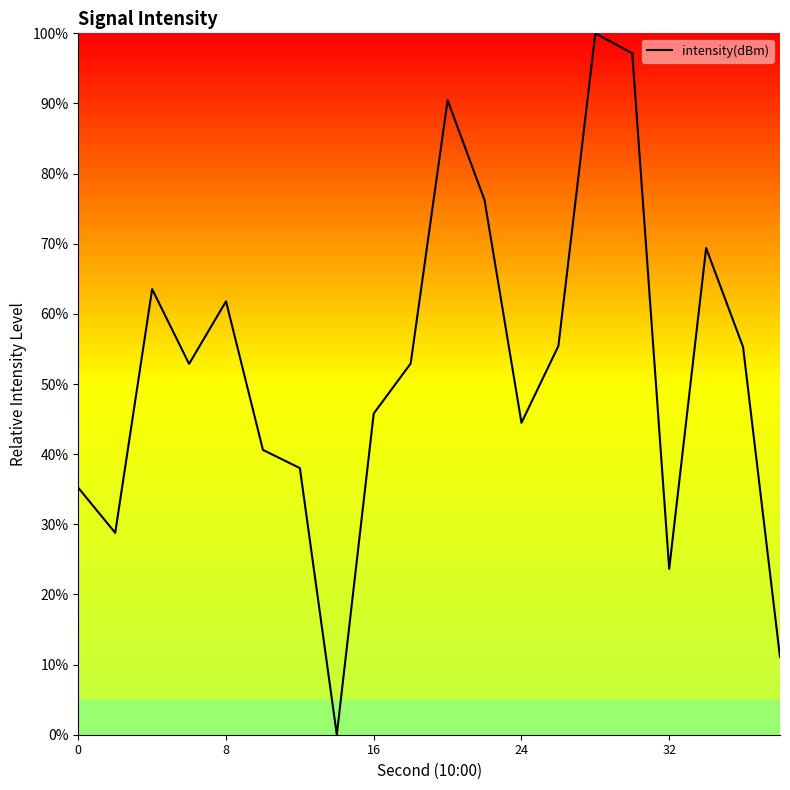

What is the difference between the maximum and minimum values?

100.0